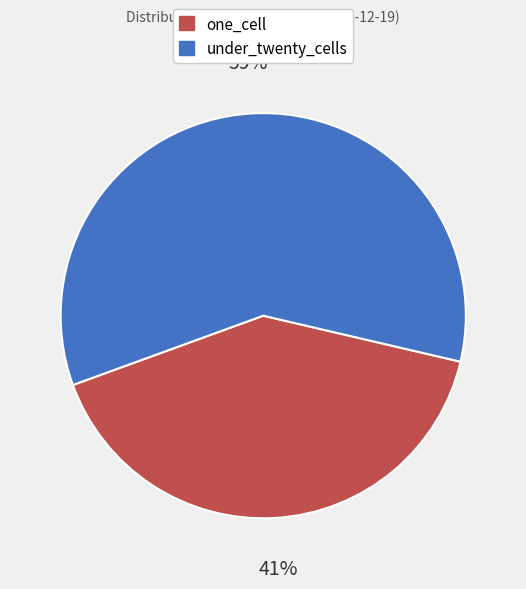

To the nearest percent, what is the average slice percentage?

50%